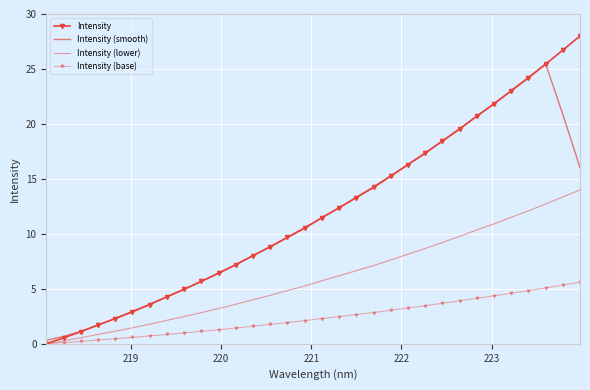

After their last crossing, which series has the higher values: Intensity or Intensity (smooth)?

Intensity